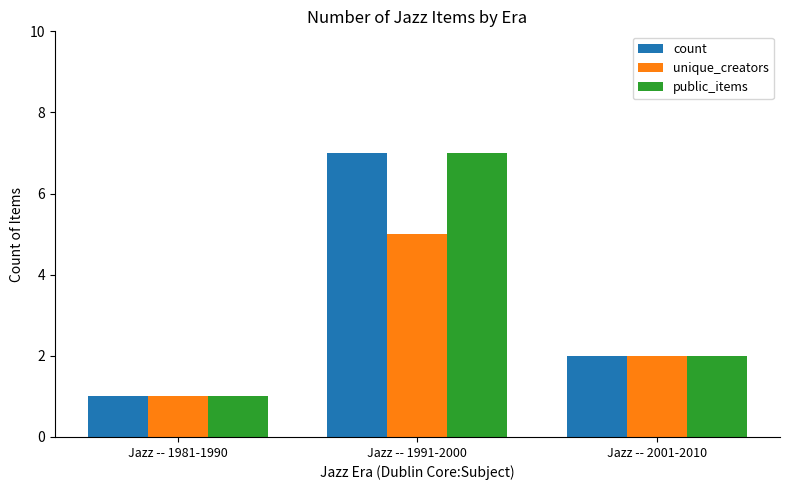

What position from the right is Jazz -- 1991-2000?

2